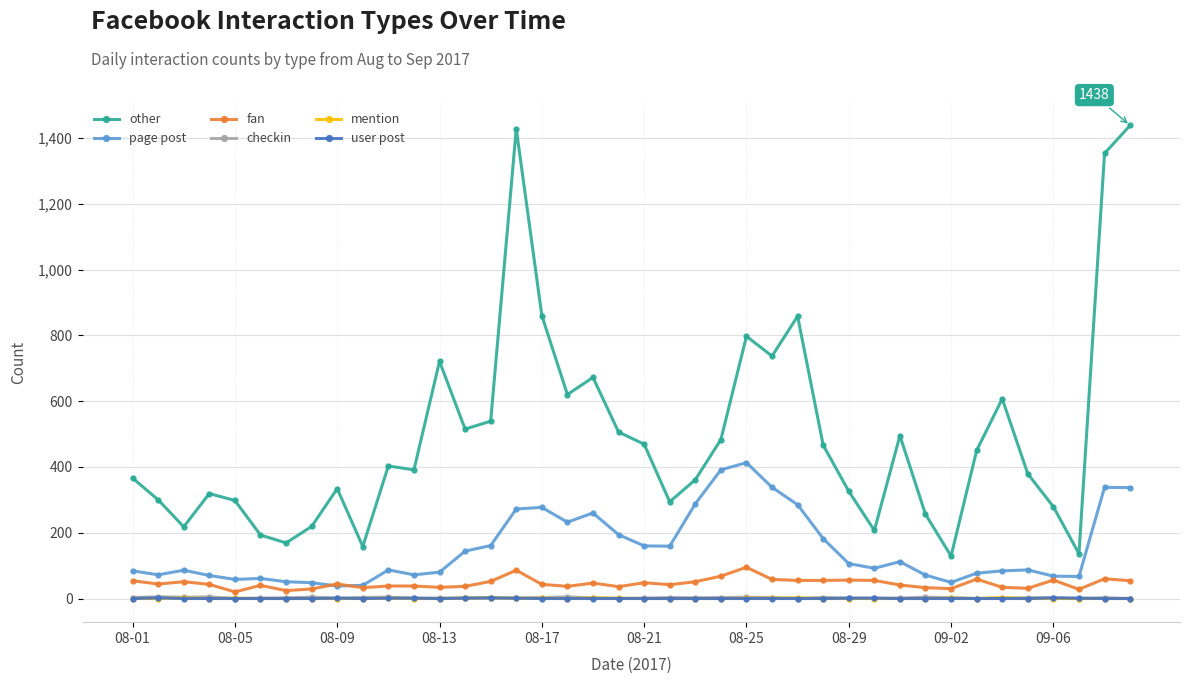

True or false: other has more than 0 interior local peaks.

True